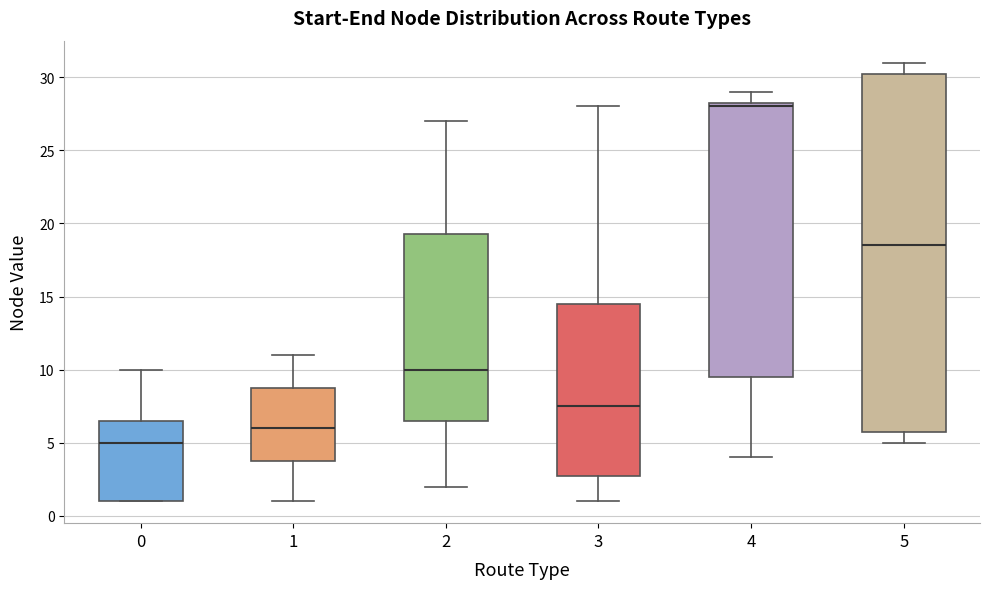

Which box is the tallest, from its lower edge to its upper edge?

5